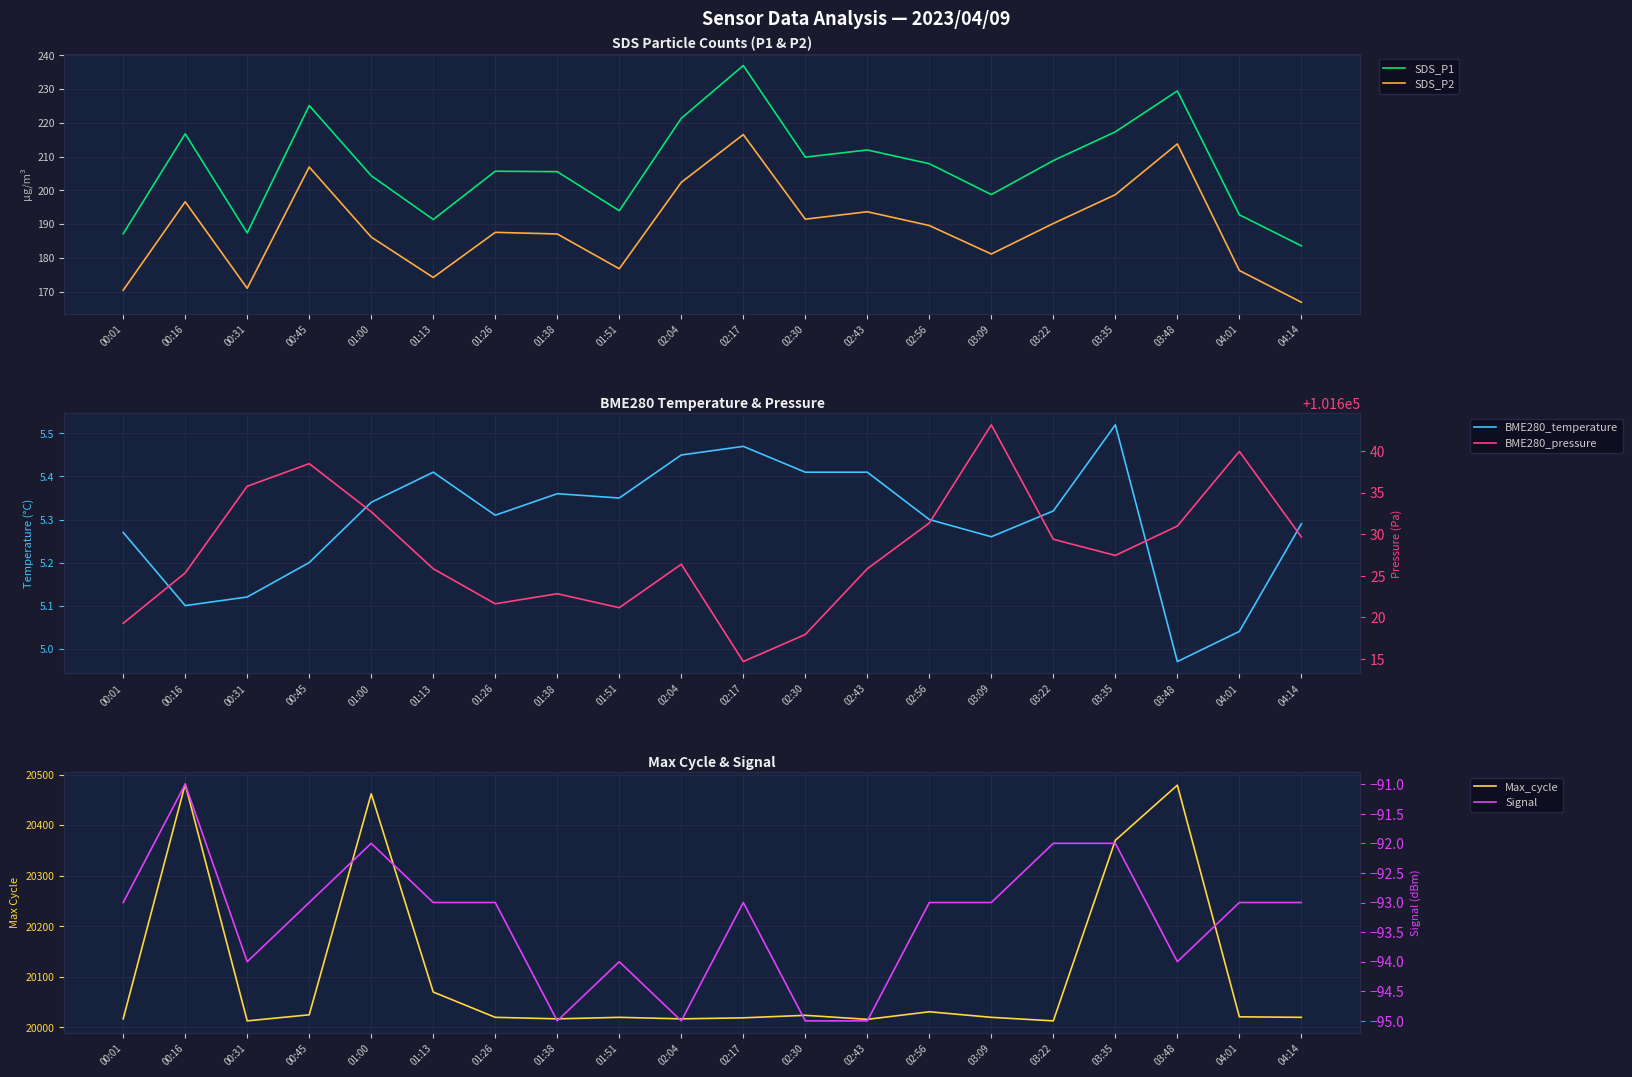

At which label does Signal reach its peak?

00:16